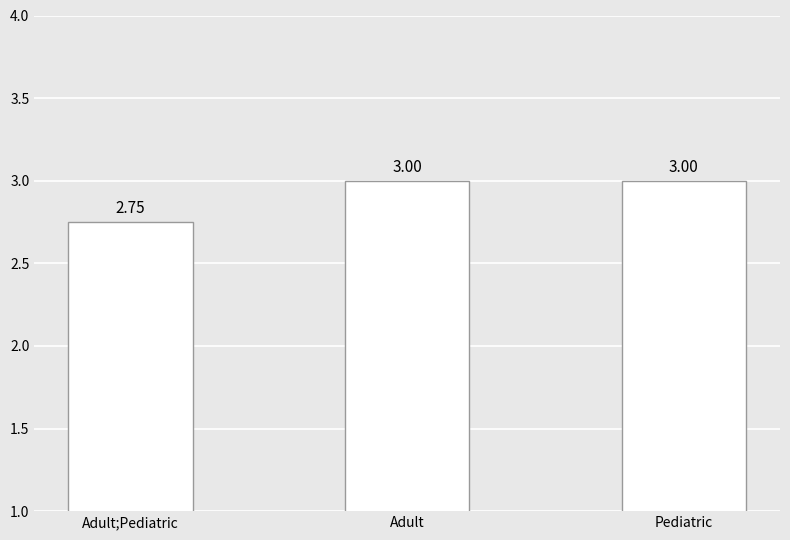

What is the sum of the values at Adult and Adult;Pediatric?

5.8